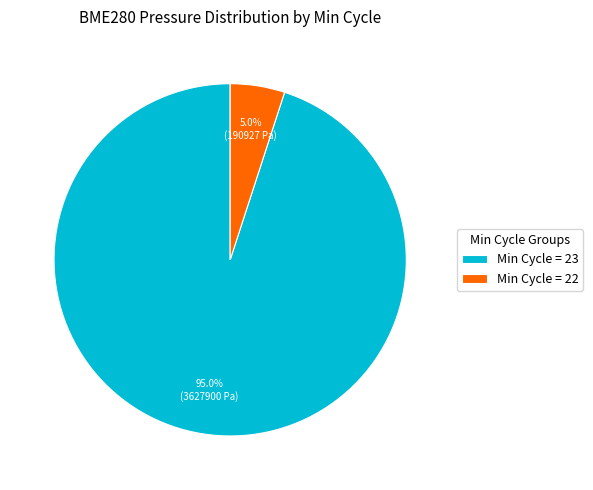

Which slice is the largest?

Min Cycle = 23